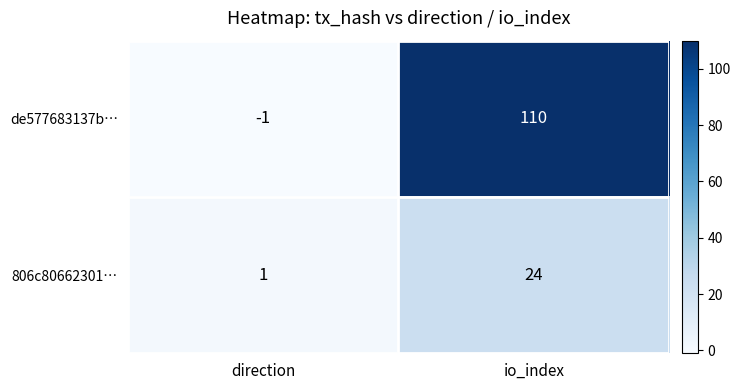

What is the total value across all series at io_index?

134